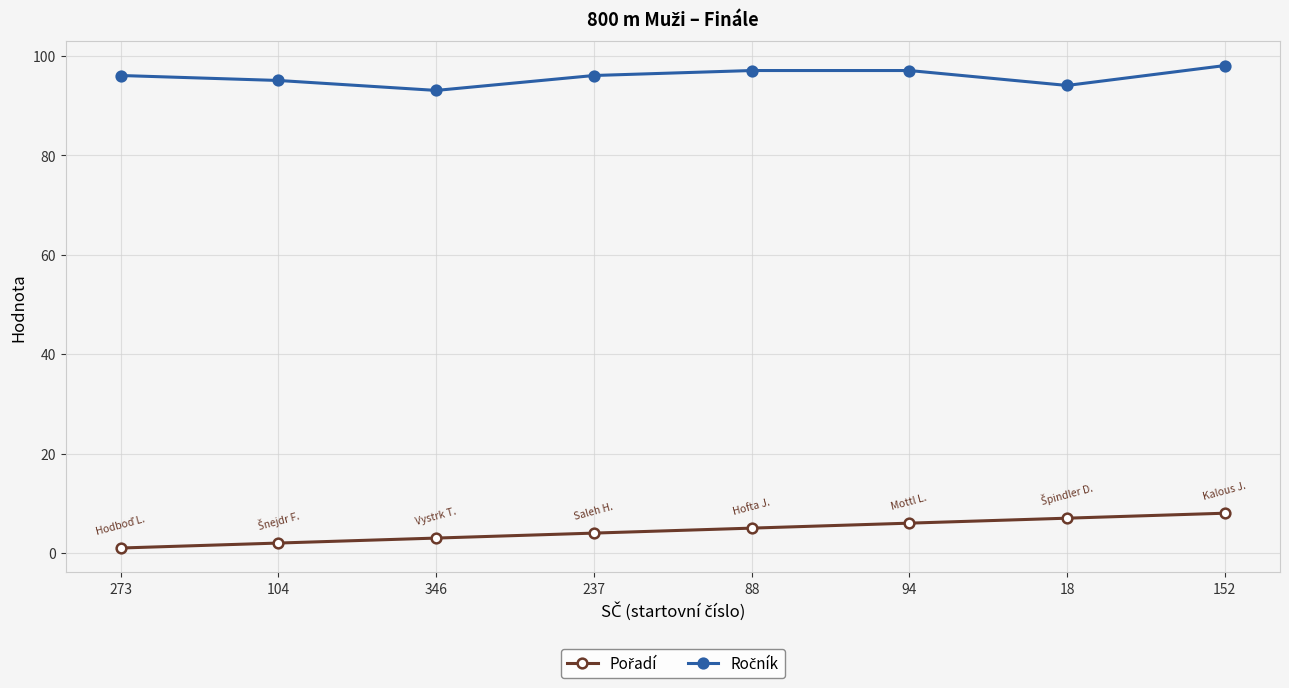

At how many categories does at least one series exceed 85?

8